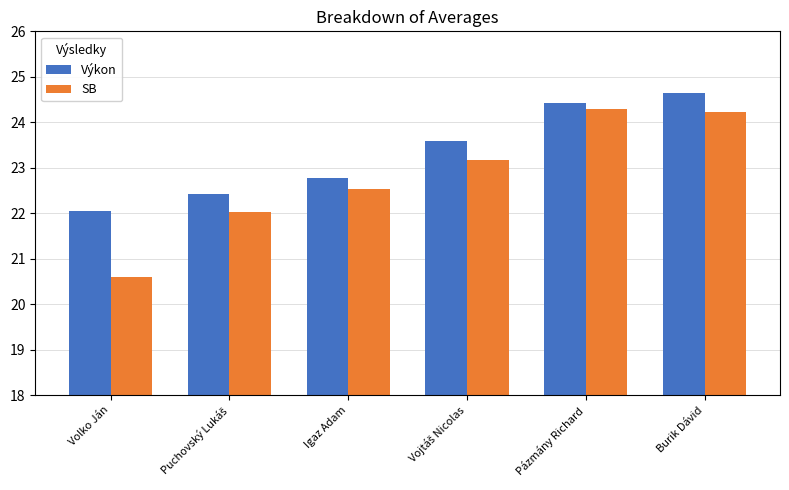

What are all the series names shown in the legend?

Výkon, SB